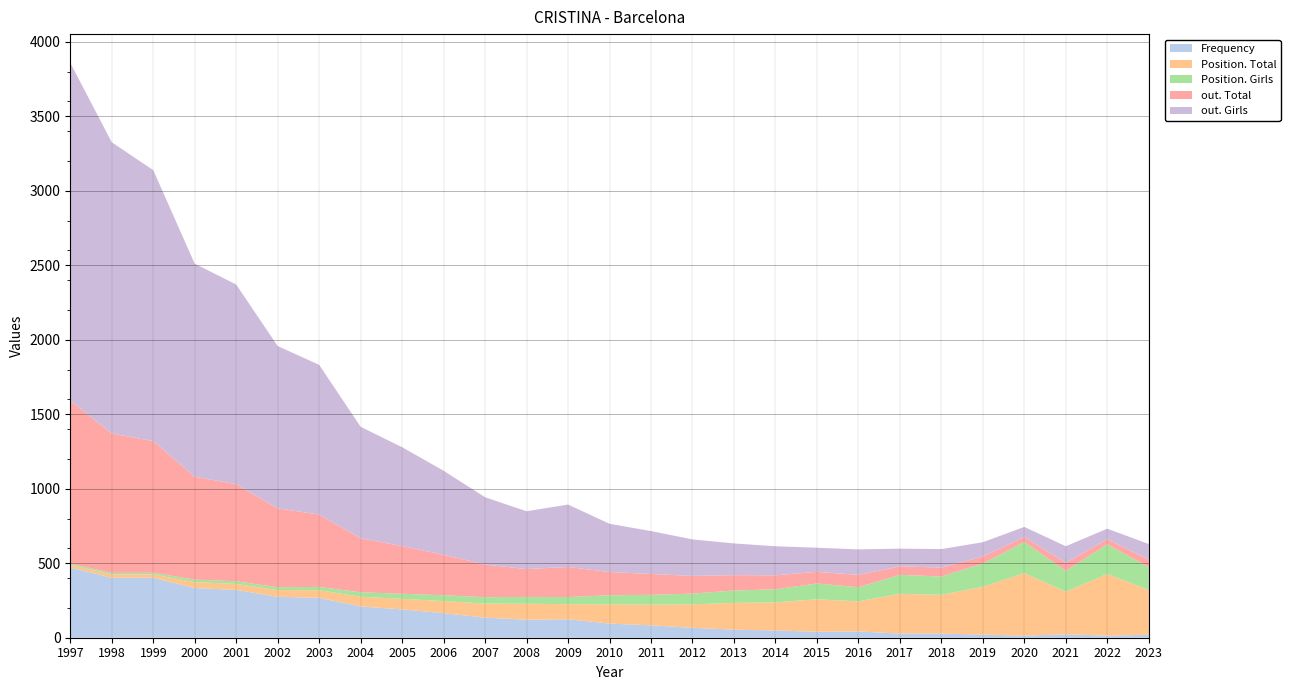

Reading left to right, list all the values displayed in this chart.

Frequency: 472	402	402	334	321	275	268	210	190	165	135	121	124	95	83	67	54	49	40	42	28	28	21	14	23	14	20
Position. Total: 17	22	23	39	40	45	51	65	71	81	94	107	101	129	139	157	180	188	218	202	267	260	321	420	286	414	301
Position. Girls: 9	11	11	17	18	19	22	30	34	39	43	46	48	61	66	72	83	88	106	95	127	123	156	209	140	199	152
out. Total: 1094	936	884	691	652	529	486	363	320	272	219	187	202	156	140	119	103	94	78	83	57	60	47	33	54	34	51
out. Girls: 2267	1955	1819	1430	1340	1090	1005	748	664	564	452	388	419	324	288	245	213	195	162	171	119	124	96	68	111	71	105